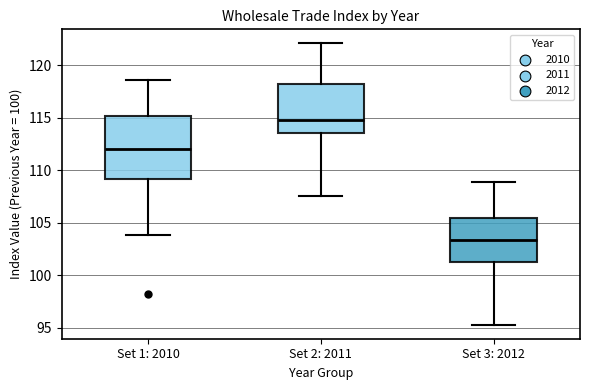

Which box is the tallest, from its lower edge to its upper edge?

Set 1: 2010